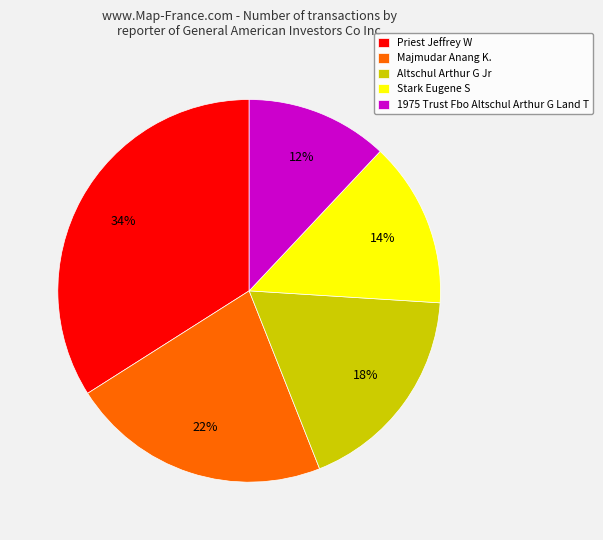

How many segments does this pie chart have?

5